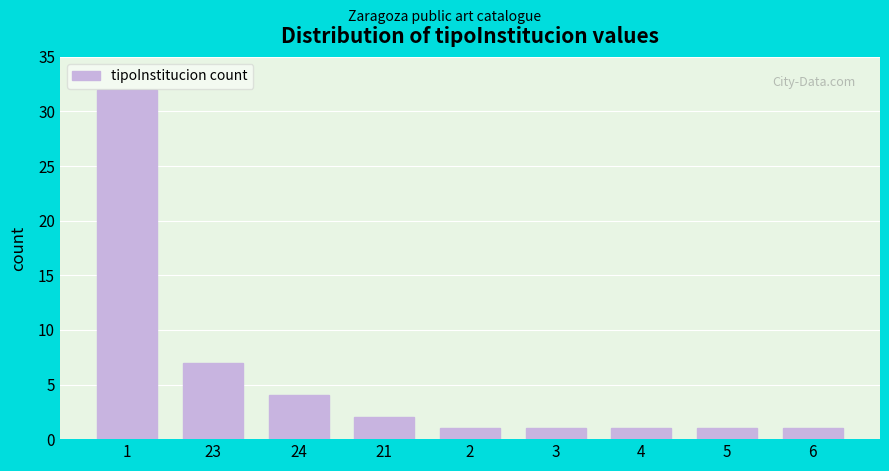

Reading left to right, extract all data points from this chart.

1=32	23=7	24=4	21=2	2=1	3=1	4=1	5=1	6=1